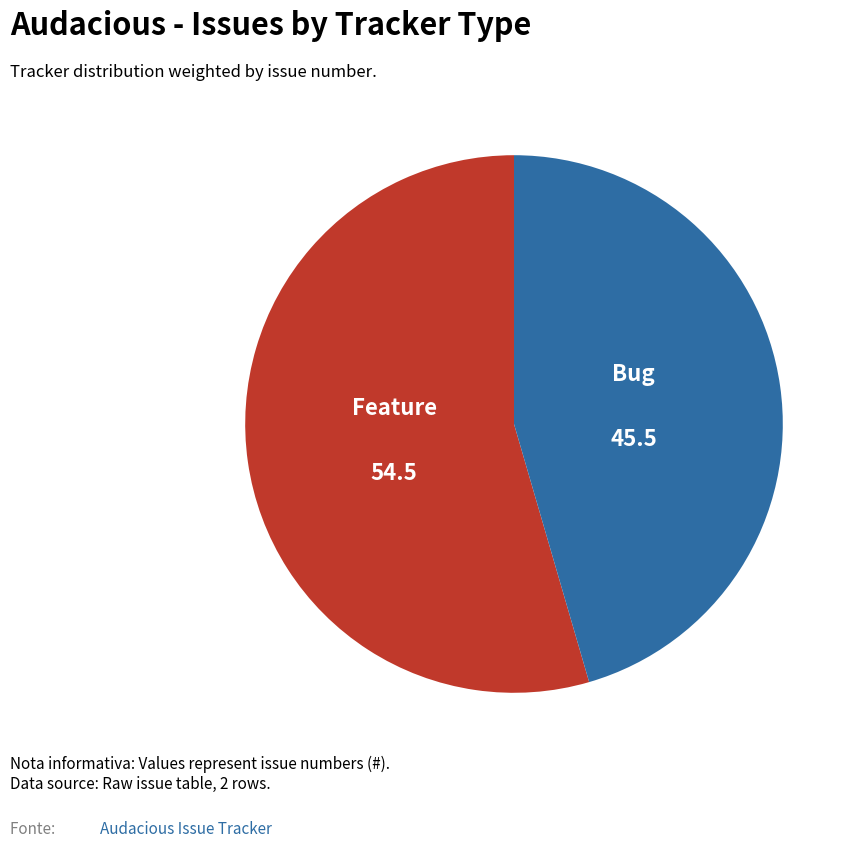

Rank the categories by value from lowest to highest.

Bug, Feature